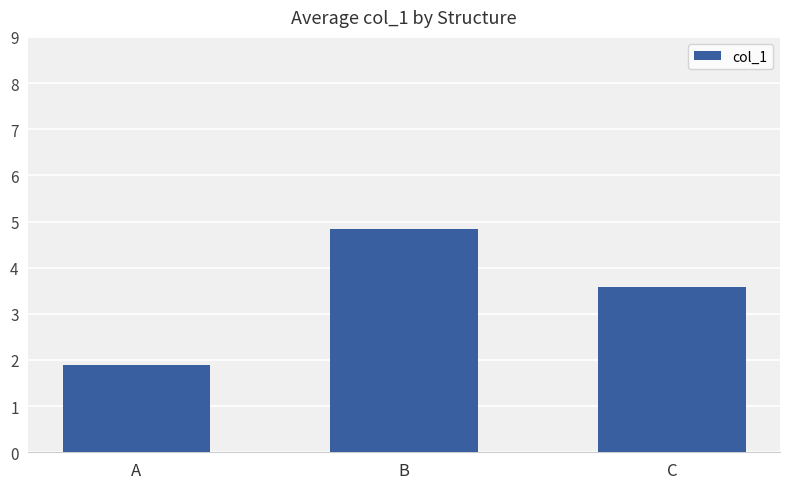

How many data points are less than 3?

1